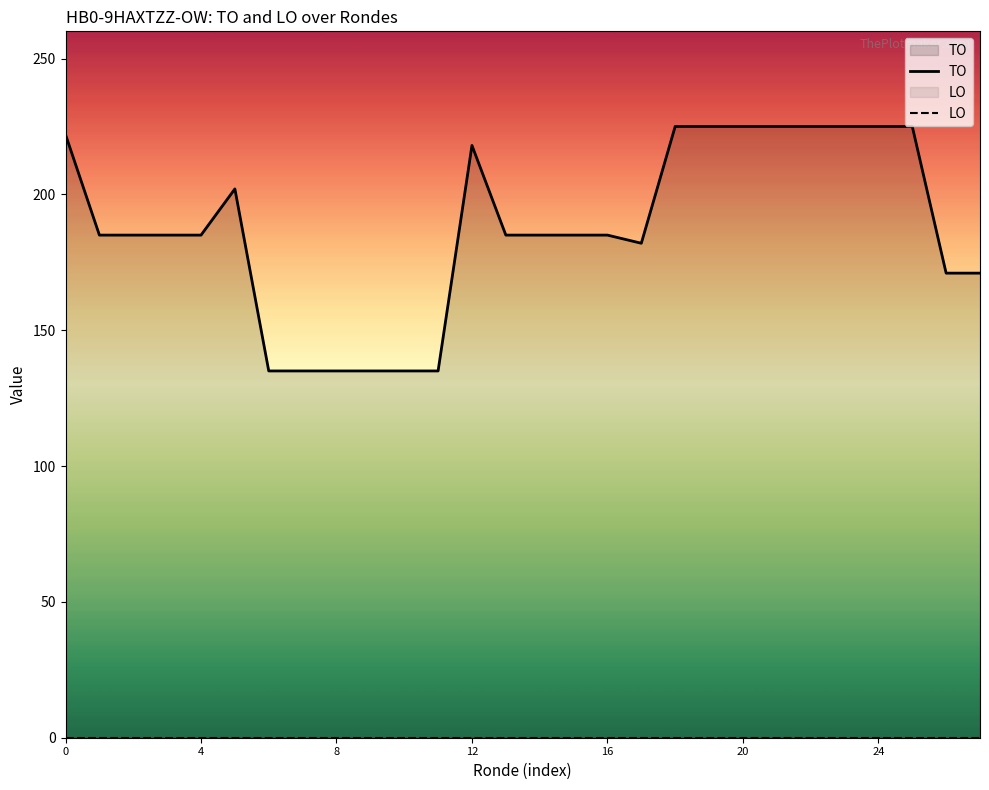

Which series has the widest spread of values?

TO